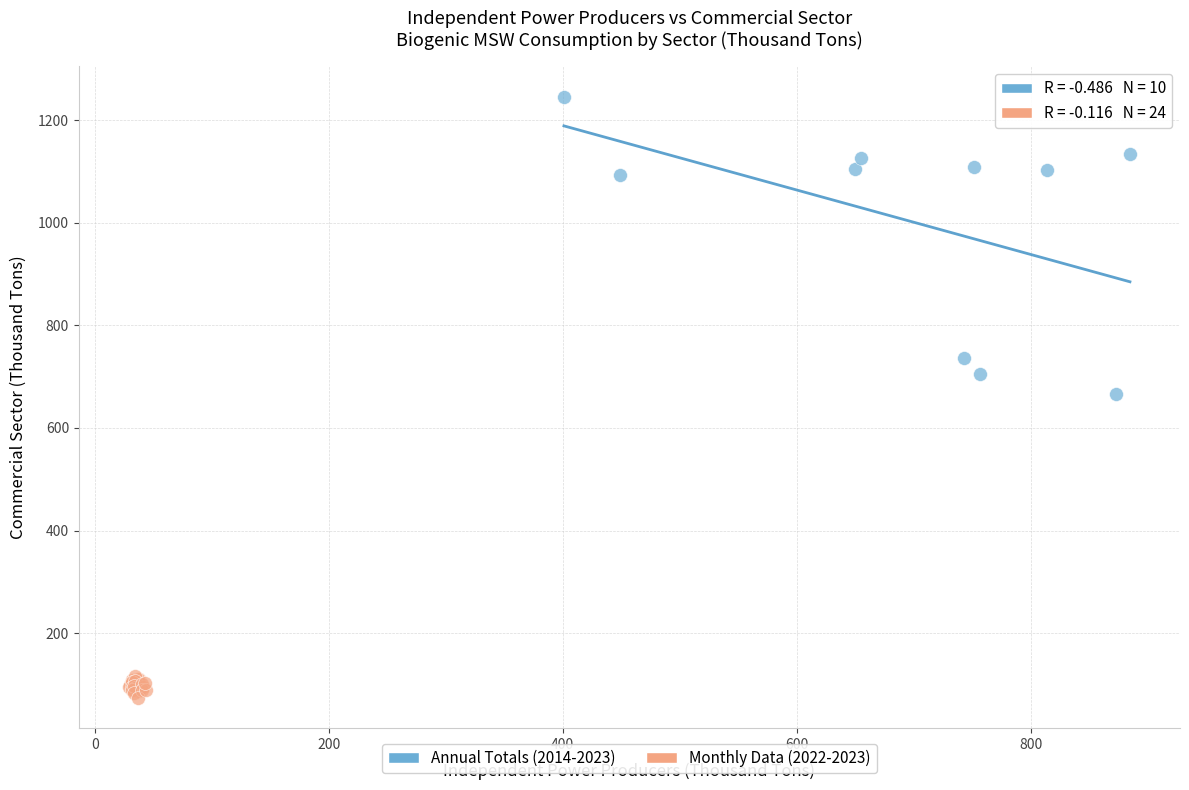

Which series contains the lowest Y value?

Monthly Data (2022-2023)